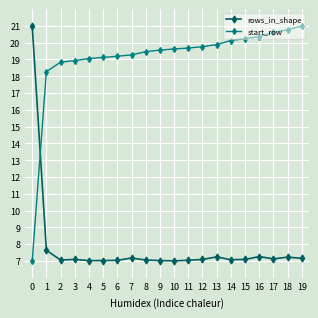

How many categories are shown in the chart?

20